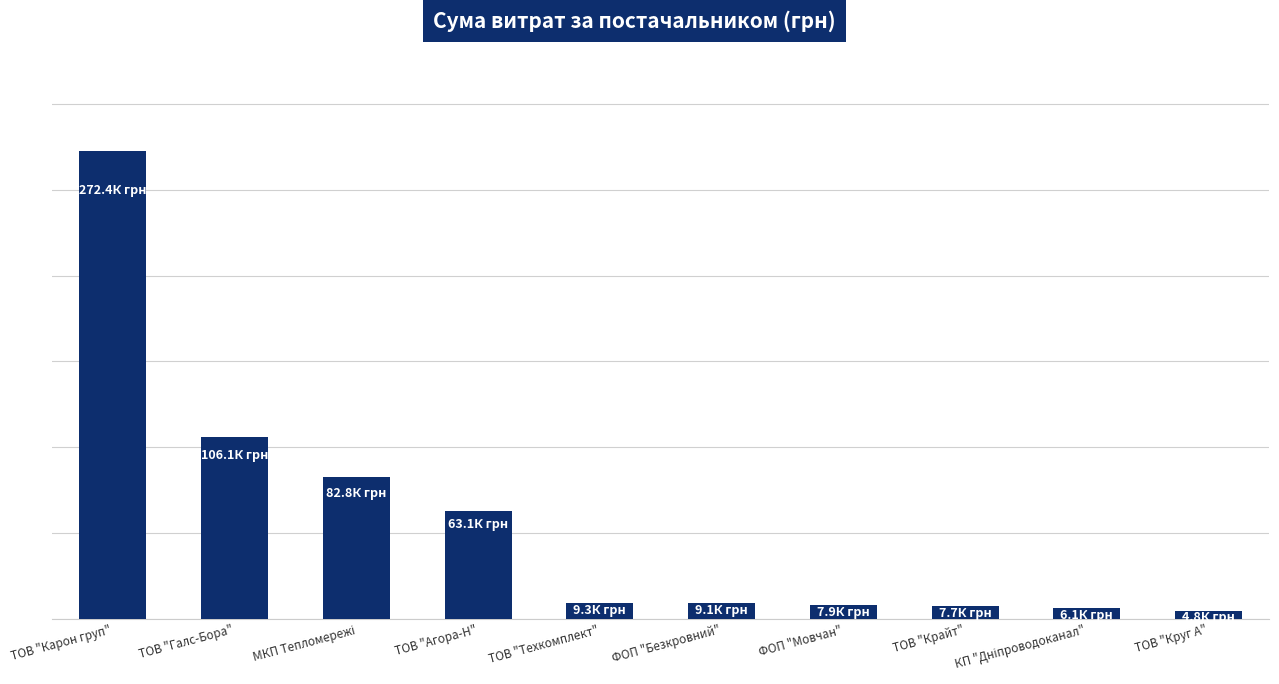

Reading right to left, transcribe all the data shown in this chart.

4802.1	6109.0	7730.8	7889.8	9063.0	9270.0	63074.1	82834.0	106147.3	272422.2